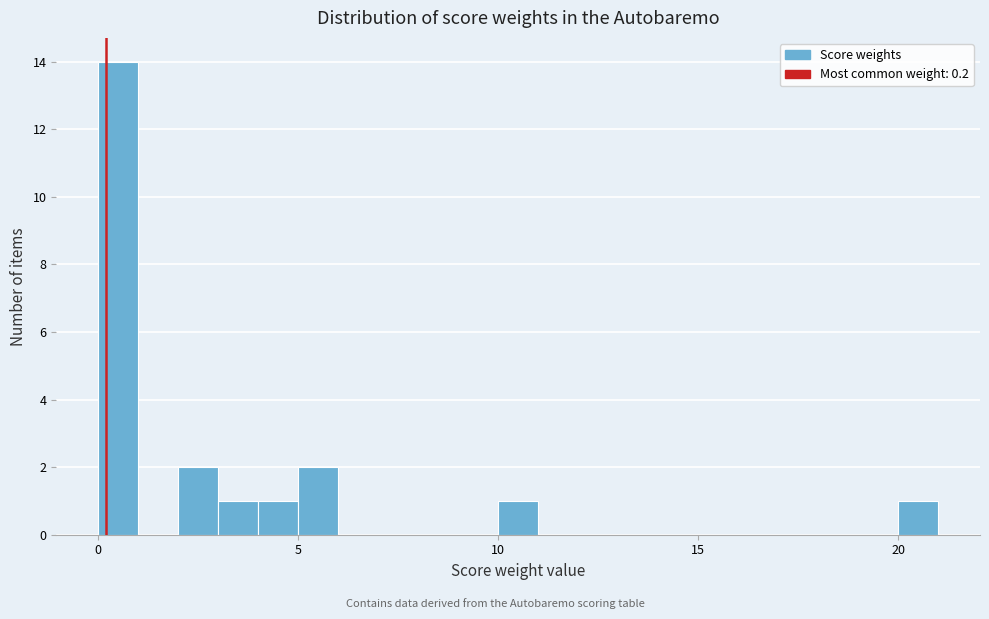

Around what value on the x-axis is the tallest bar? Give the approximate position of its centre, as read against the axis.

0.5